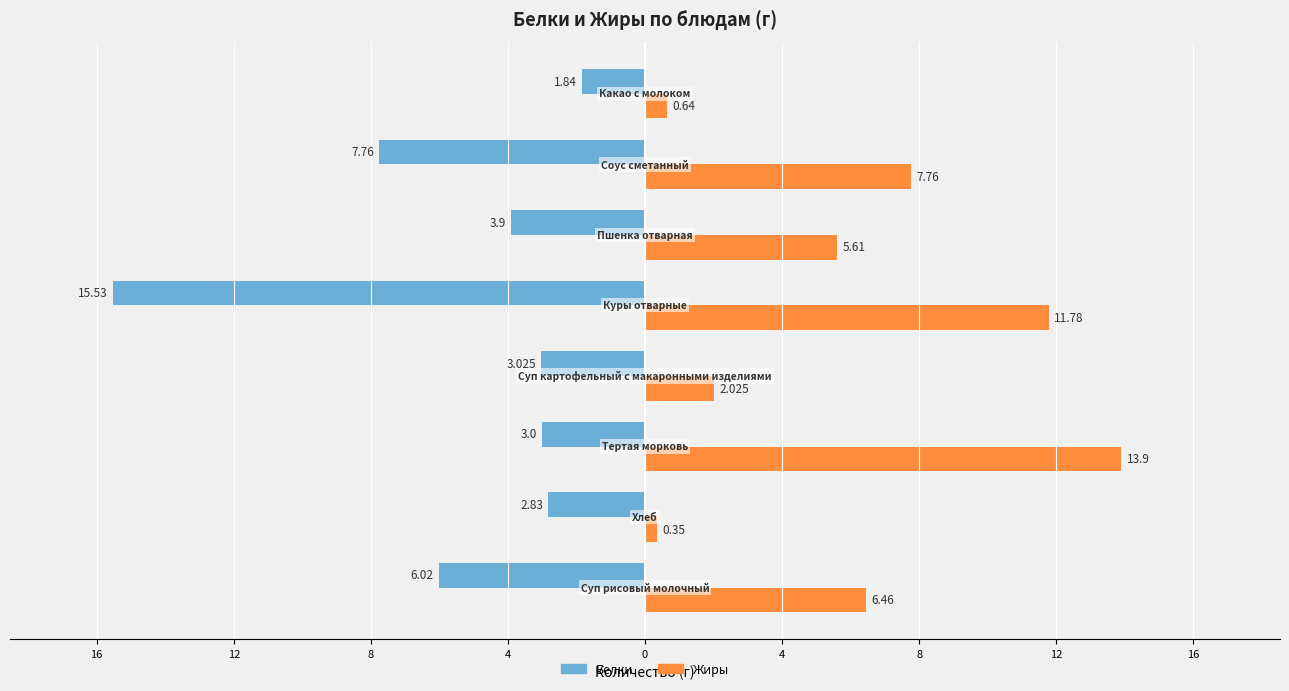

What are all the series names shown in the legend?

Белки, Жиры